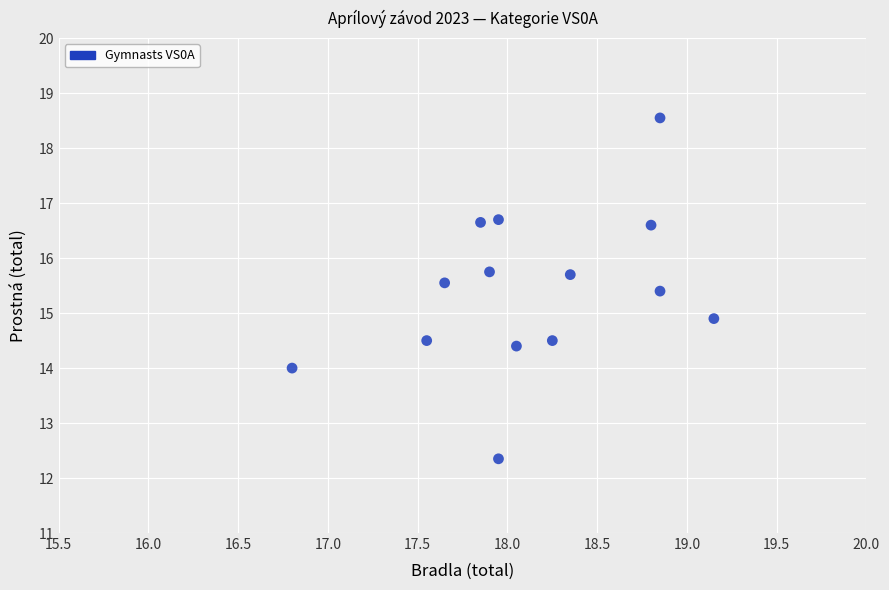

What is the range of Y values (max minus min)?

6.2